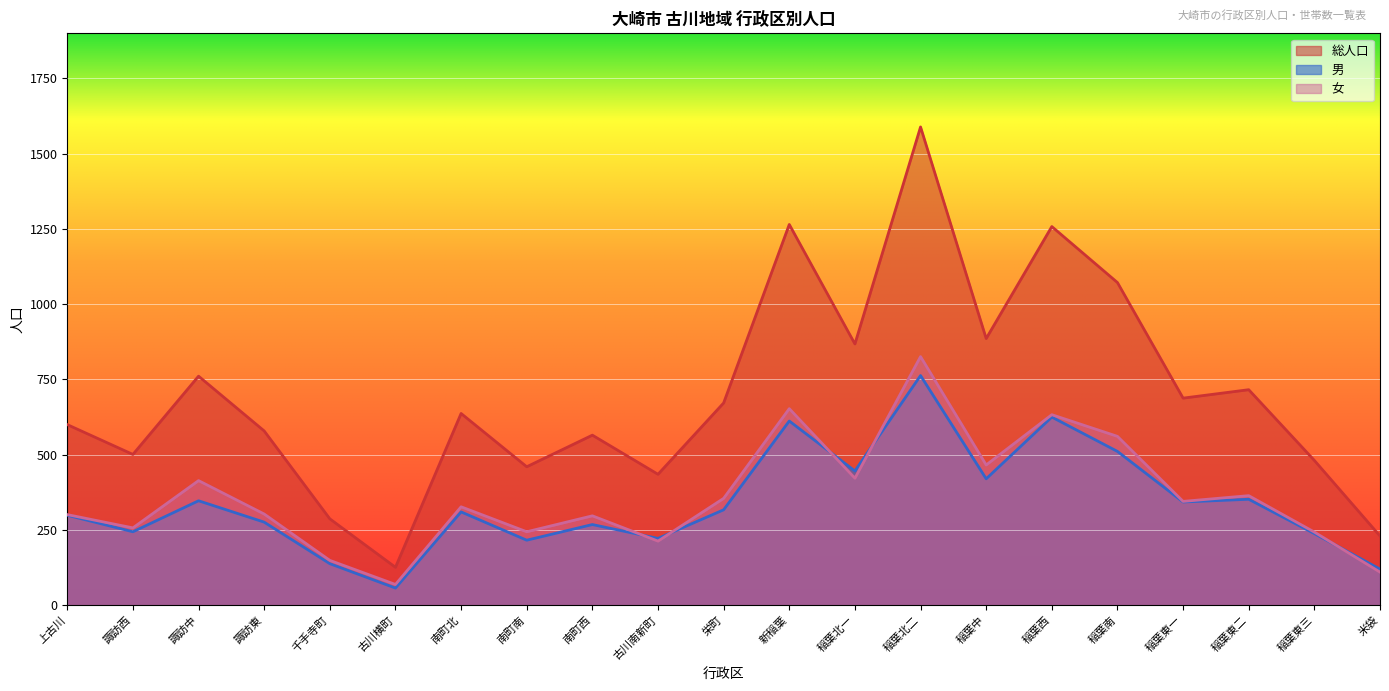

Which series has the widest spread of values?

総人口